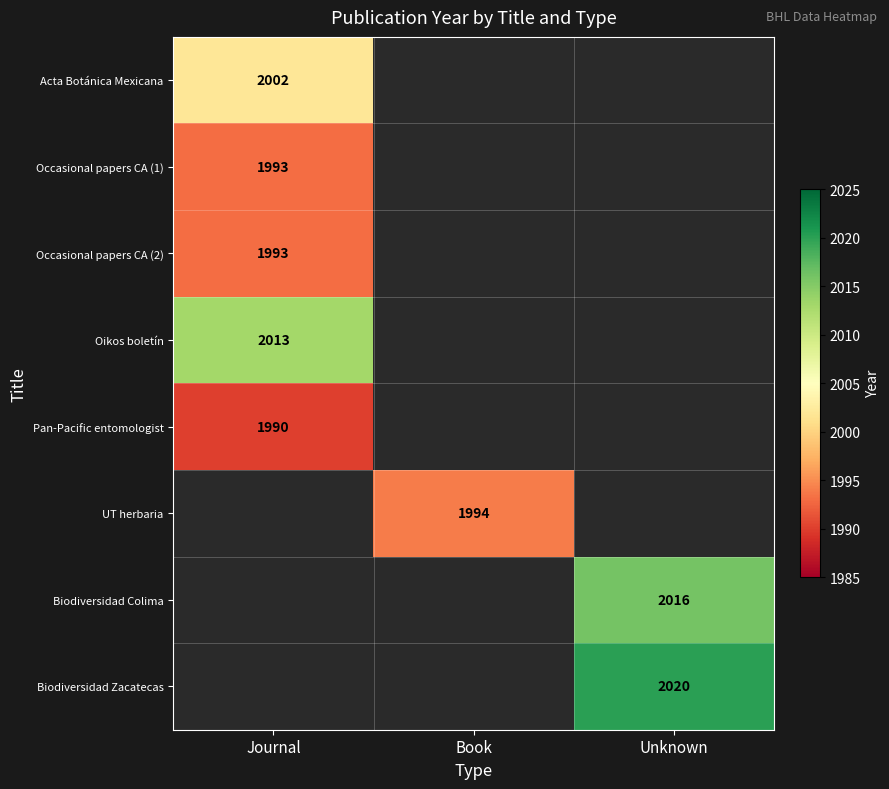

The Acta Botánica Mexicana series shows 2002 at Journal. True or false?

True